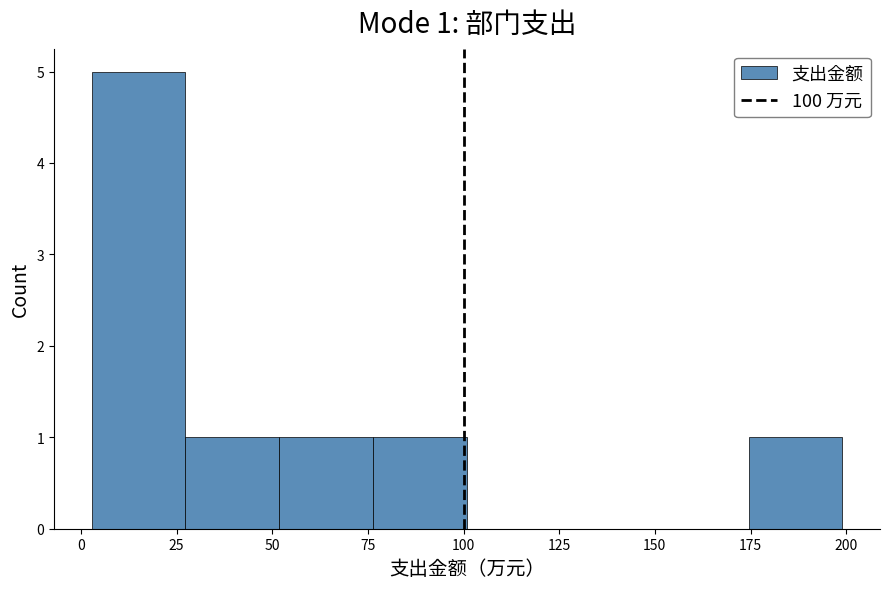

Over which range of the x-axis is the bar tallest?

5 to 25